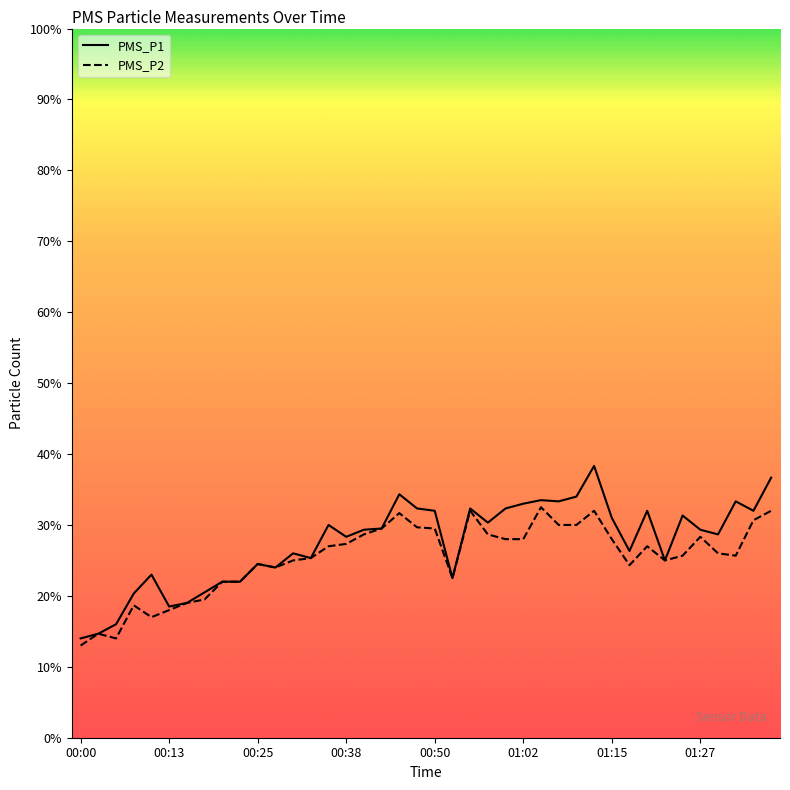

What is the maximum value shown in the chart?

38.3